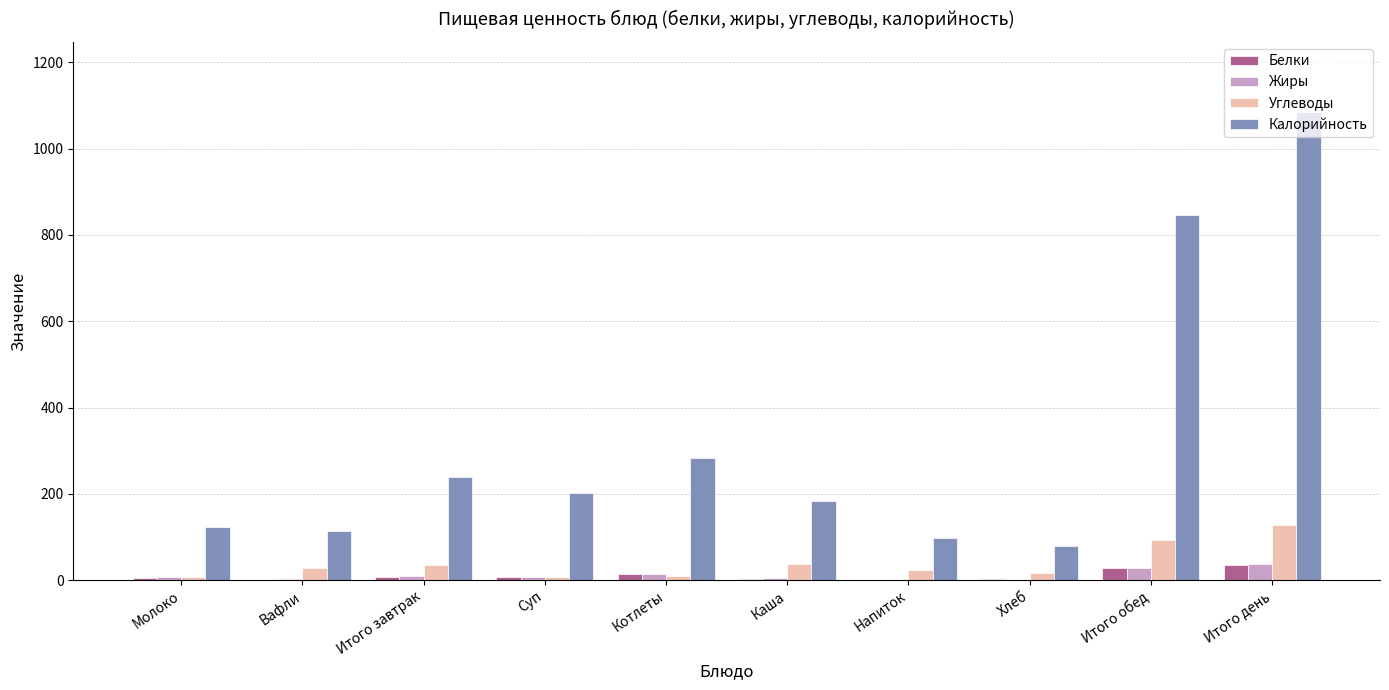

True or false: Калорийность has a value of 78.2 at Хлеб.

True